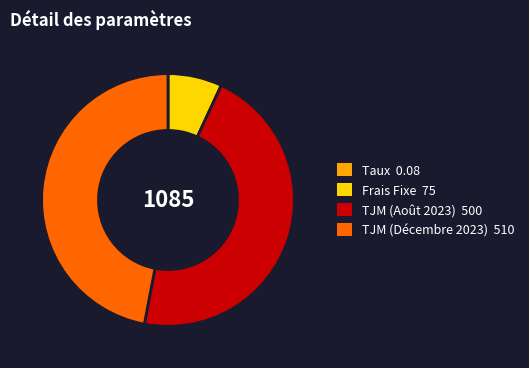

Is there any slice that represents more than half of the pie?

No